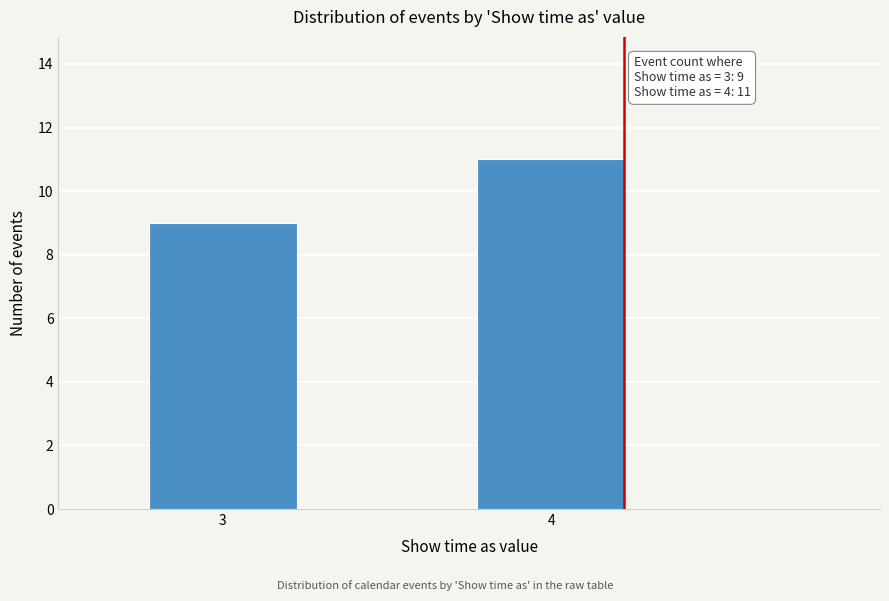

Reading right to left, extract all data points from this chart.

11	9